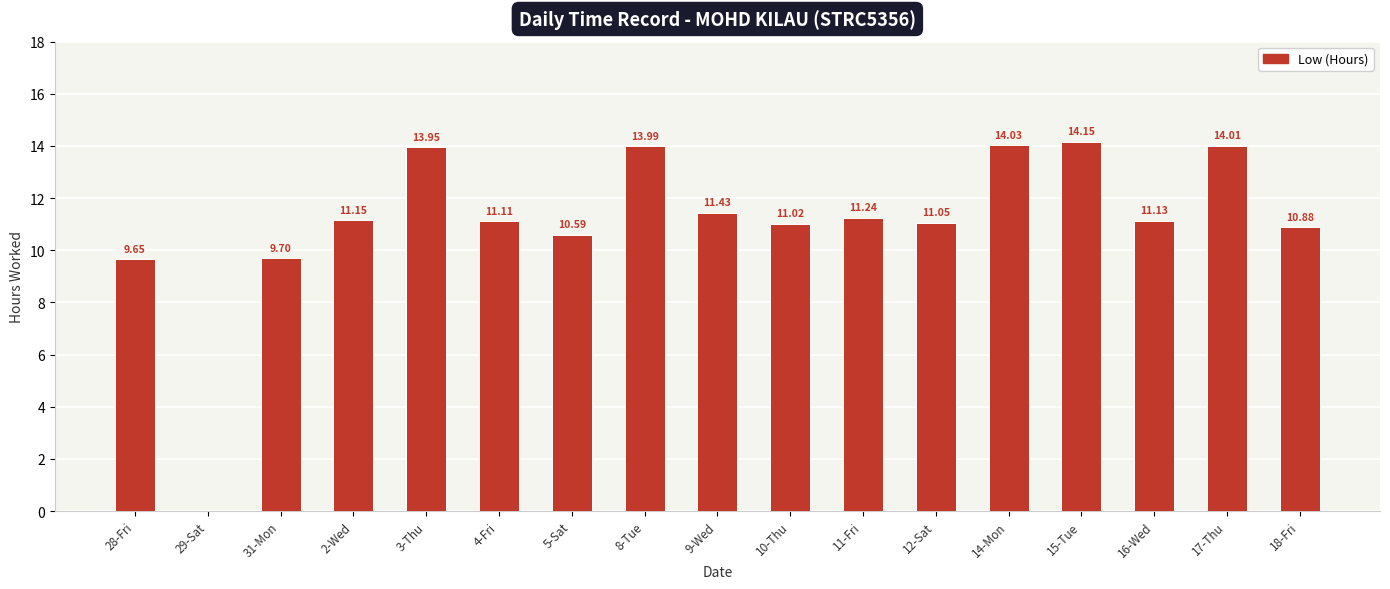

What is the change in value from 5-Sat to 18-Fri?

+0.3